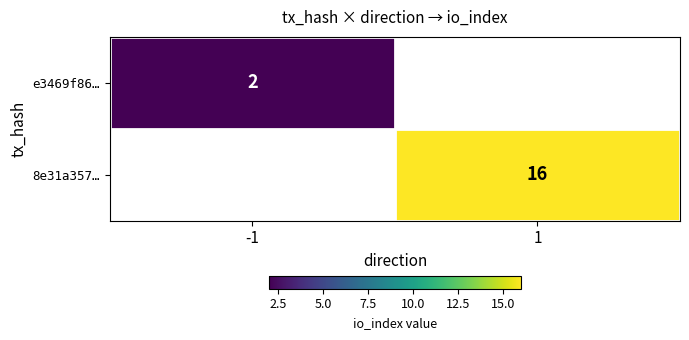

The value of 8e31a357… at 1 is 16. True or false?

True